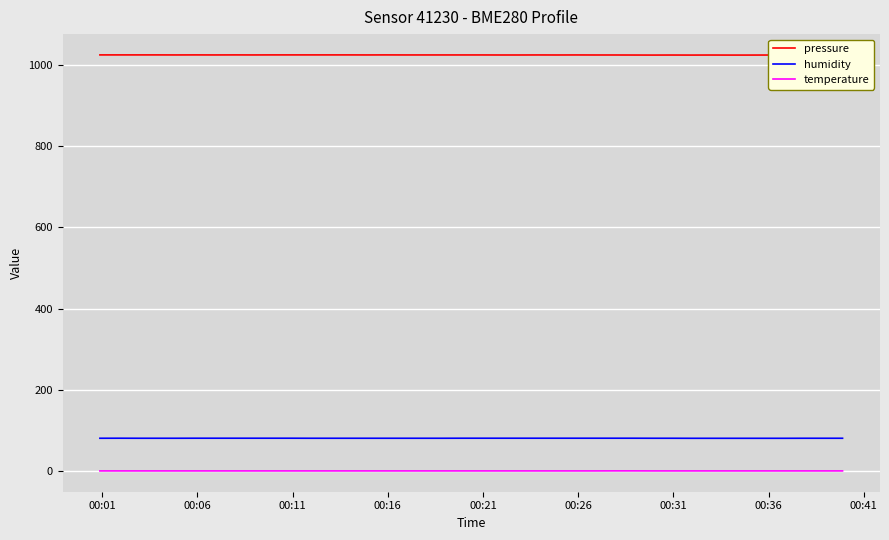

What is the average value of the humidity series?

81.0